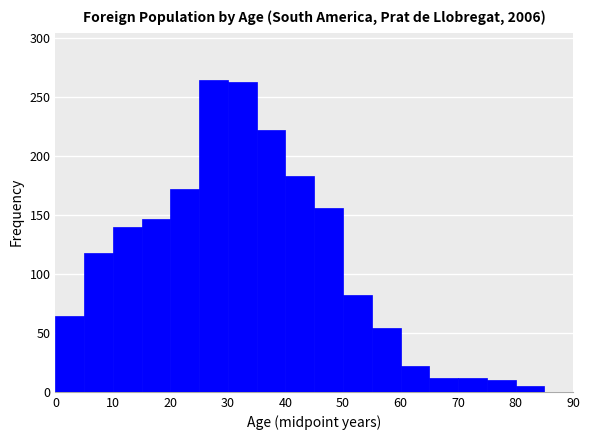

How tall is the bar that spans 70 to 75 on the x-axis? The values are not printed on the chart, so give them approximately, as read against the axis.

10